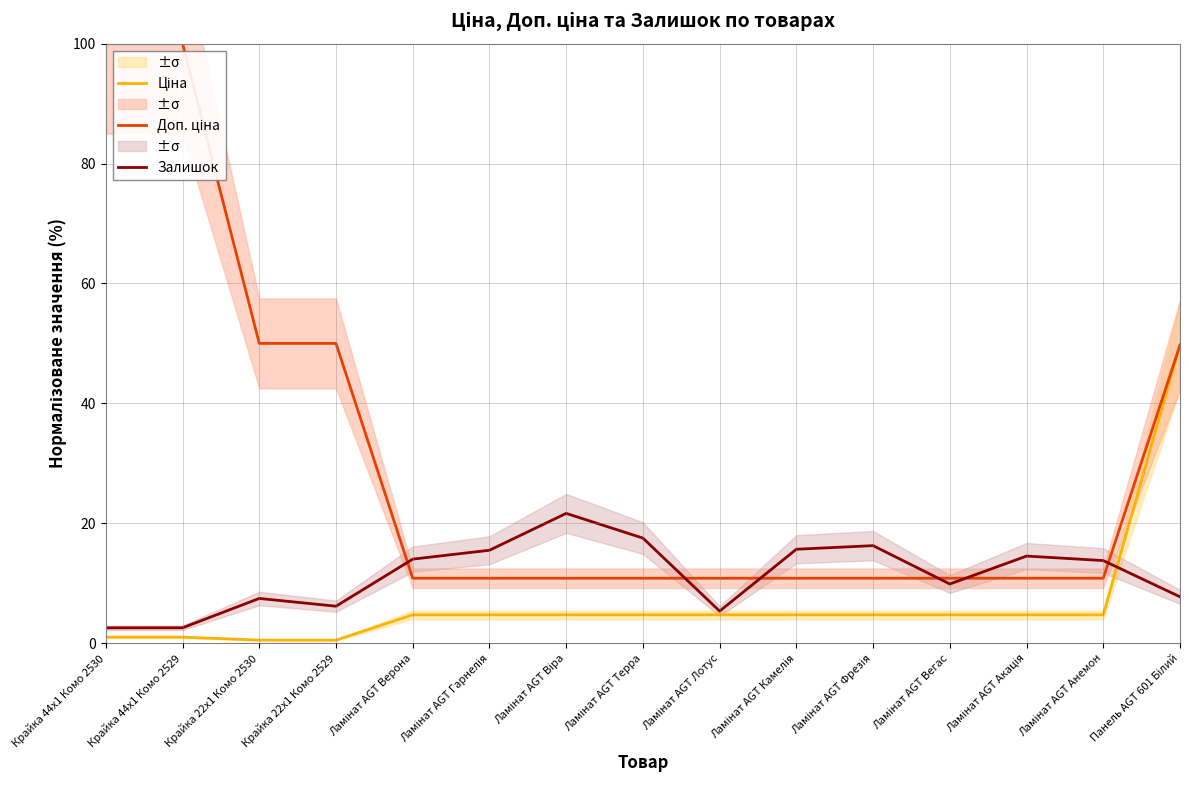

At Панель AGT 601 Білий, list the series in order from smallest to largest.

Залишок, Ціна, Доп. ціна